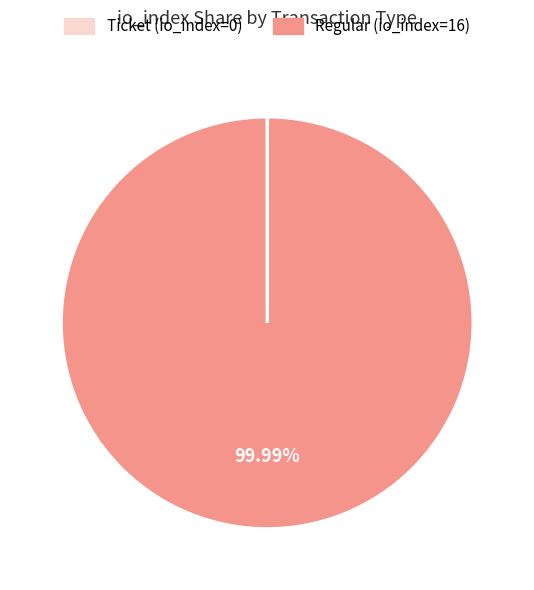

Which slice represents more than half of the pie?

Regular (io_index=16)